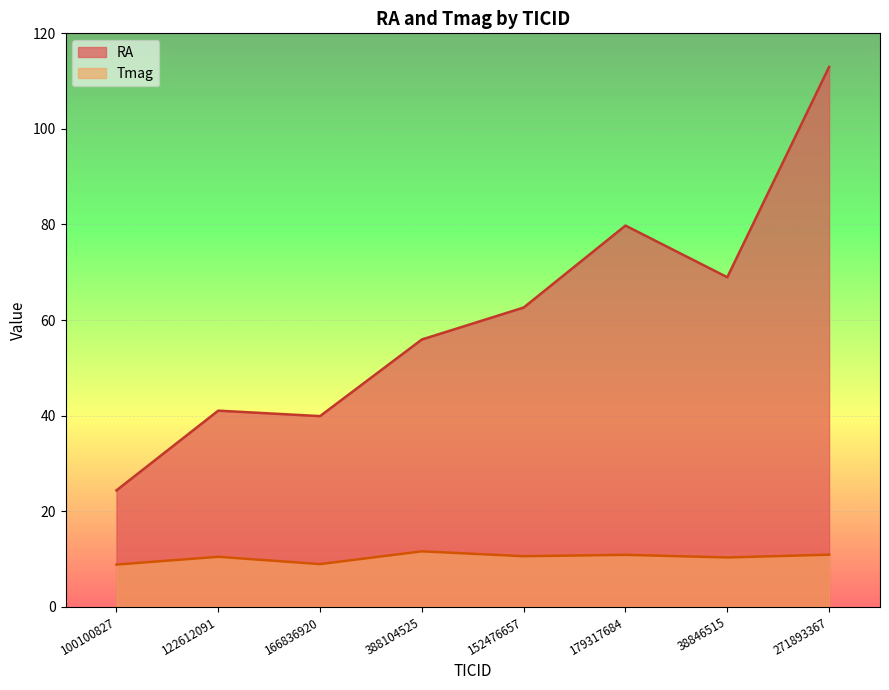

Rank the series by their maximum value, from lowest to highest.

Tmag, RA